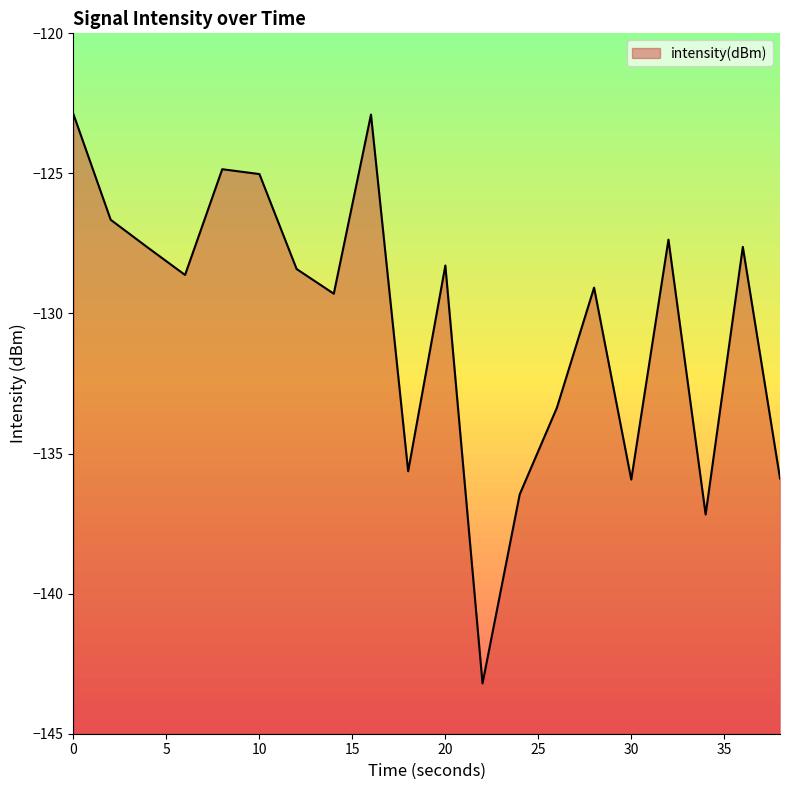

Is it true that the value at 10 is -125.0?

True